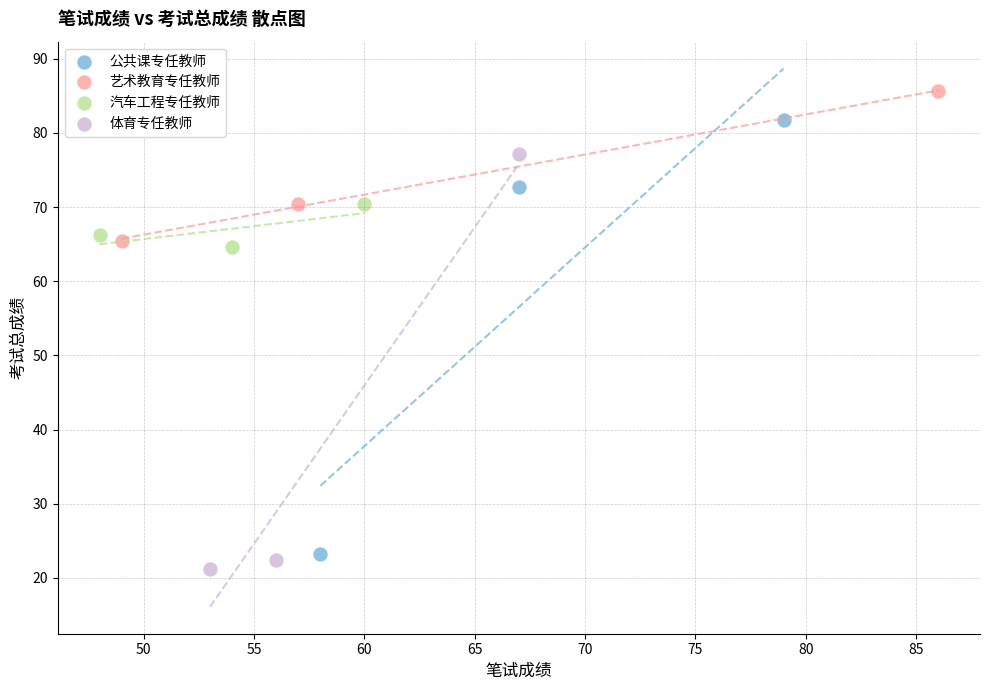

Which series contains the highest Y value?

艺术教育专任教师